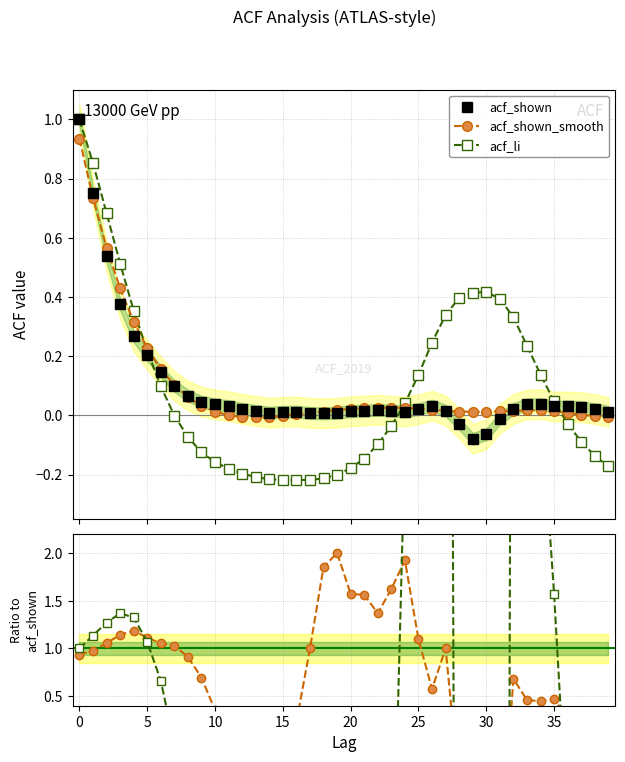

What is the difference between the maximum and minimum values in the acf_shown series?

1.1